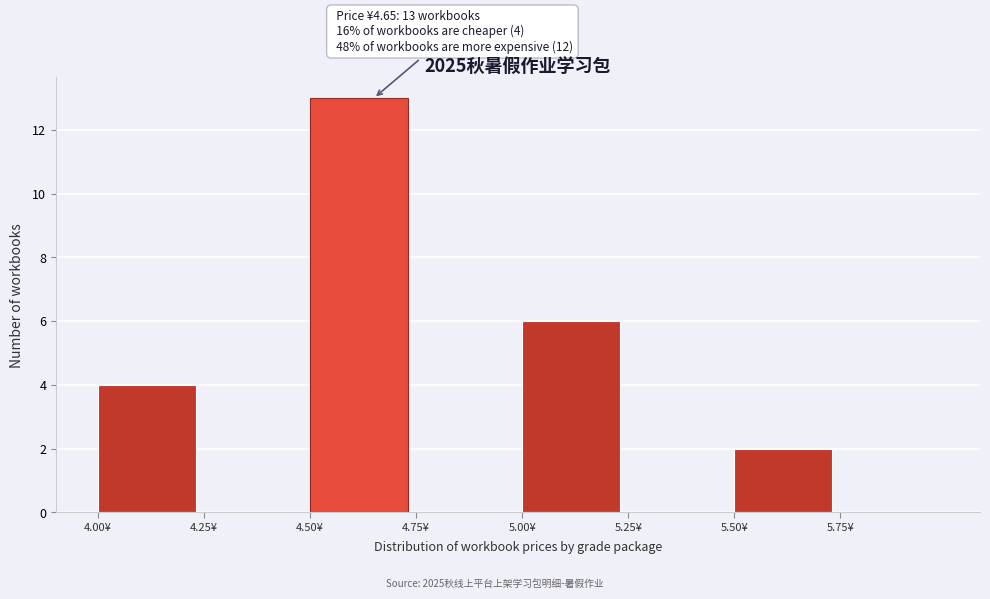

Over which range of the x-axis is the bar tallest?

4.50 to 4.75